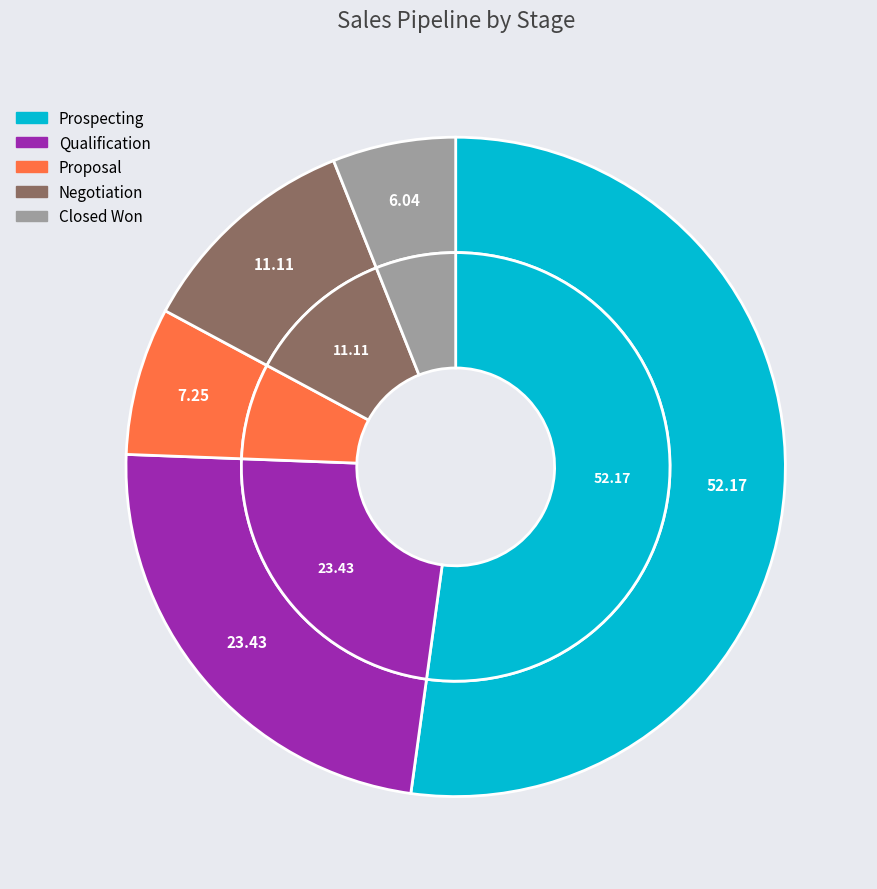

Is it true that Closed Won is 6% of the pie?

True